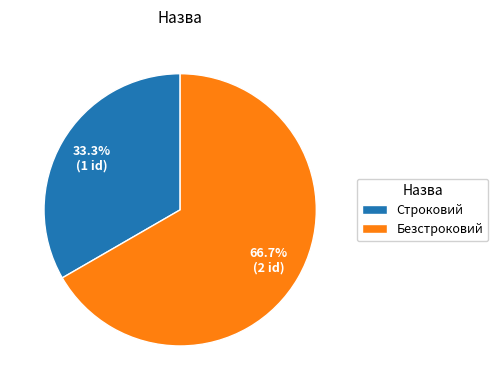

Which category has the biggest portion of the pie?

Безстроковий